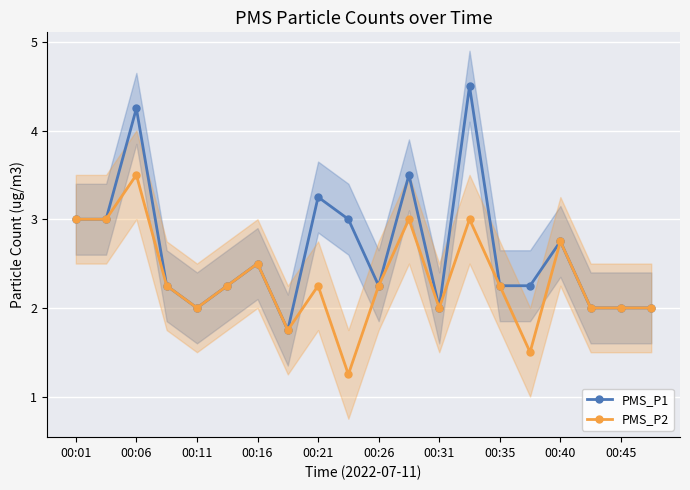

At which category does PMS_P1 reach its first local peak?

00:06